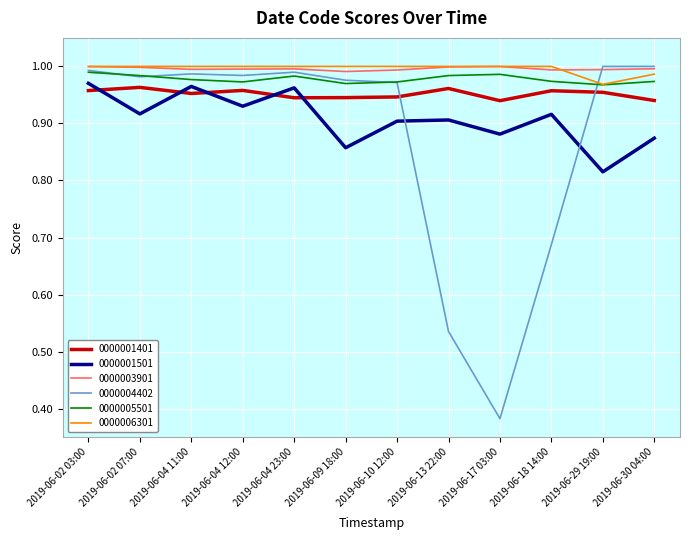

Which series has the largest range (max minus min)?

0000004402